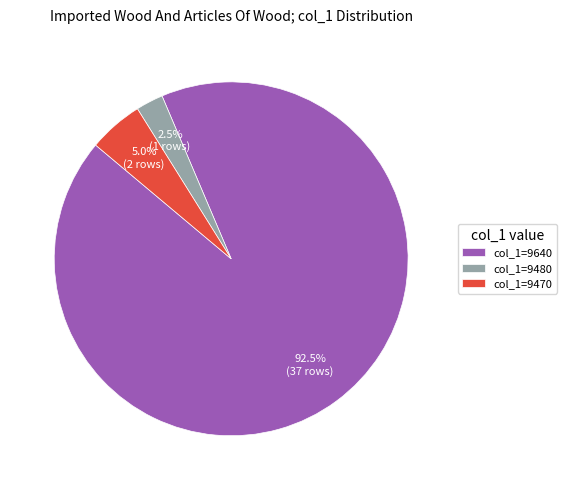

Is the sum of col_1=9480 and col_1=9640 greater than half?

Yes